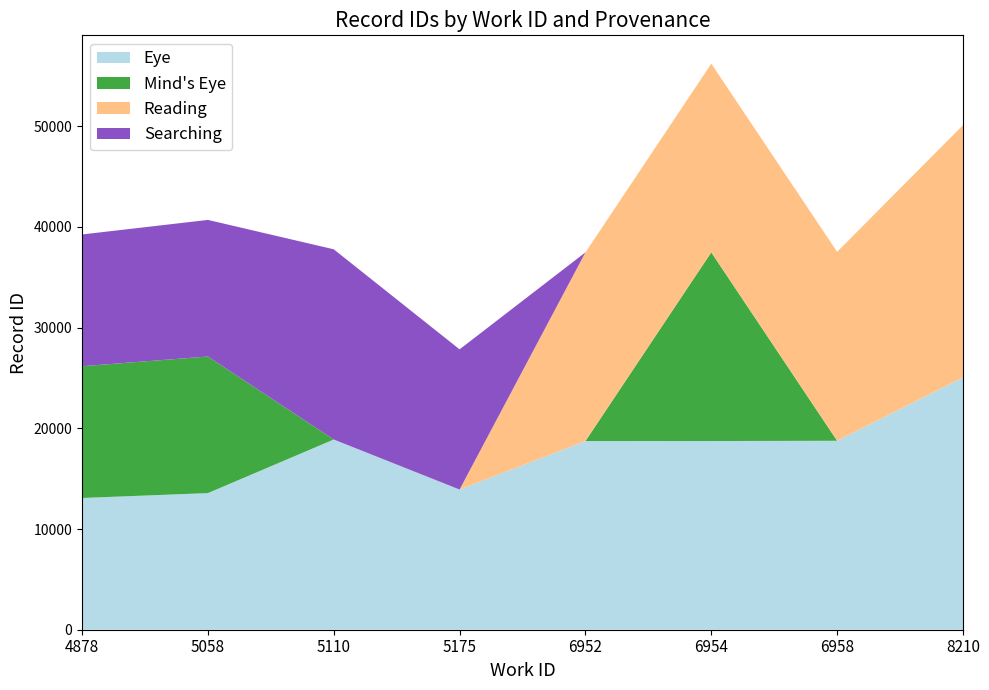

Which category has the highest value in the Eye series?

8210